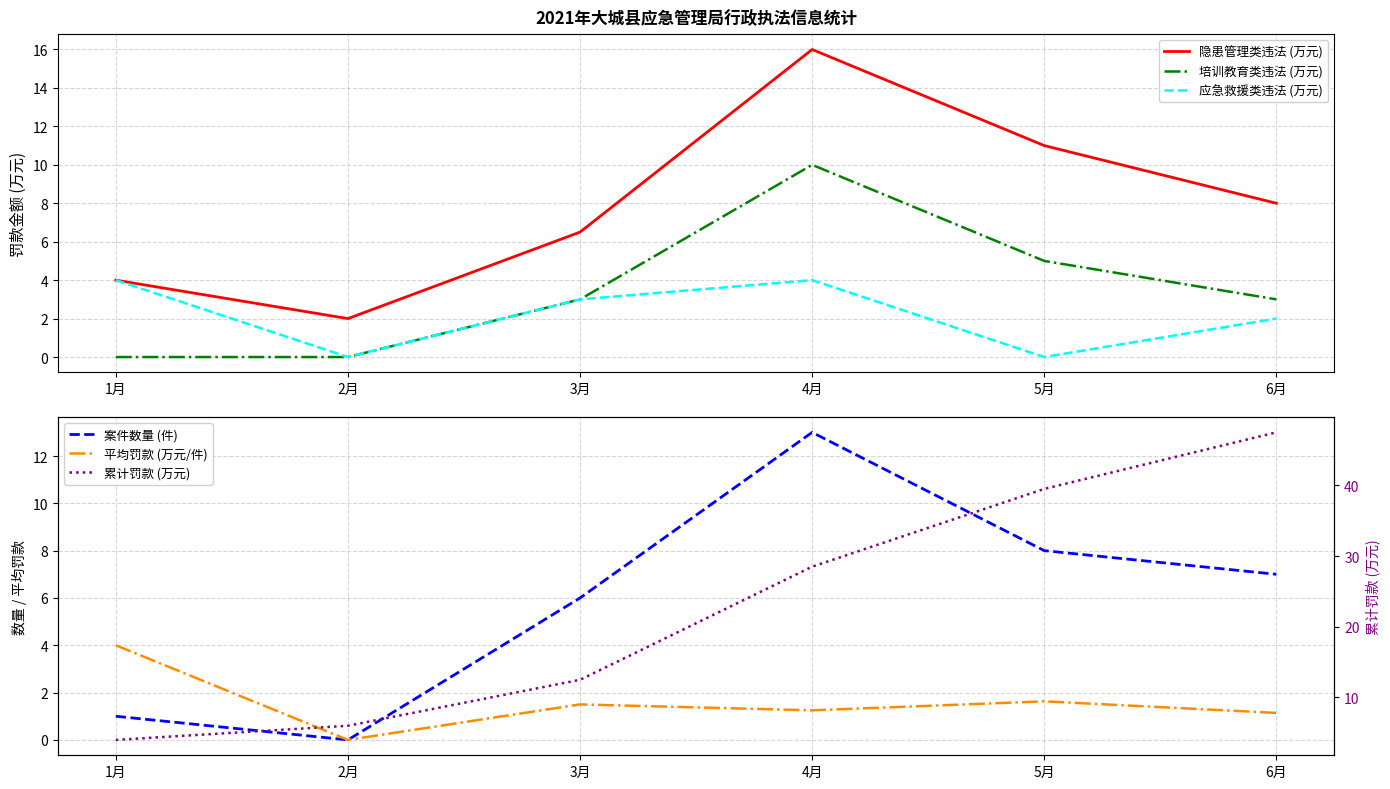

How many lines are shown in the chart?

6